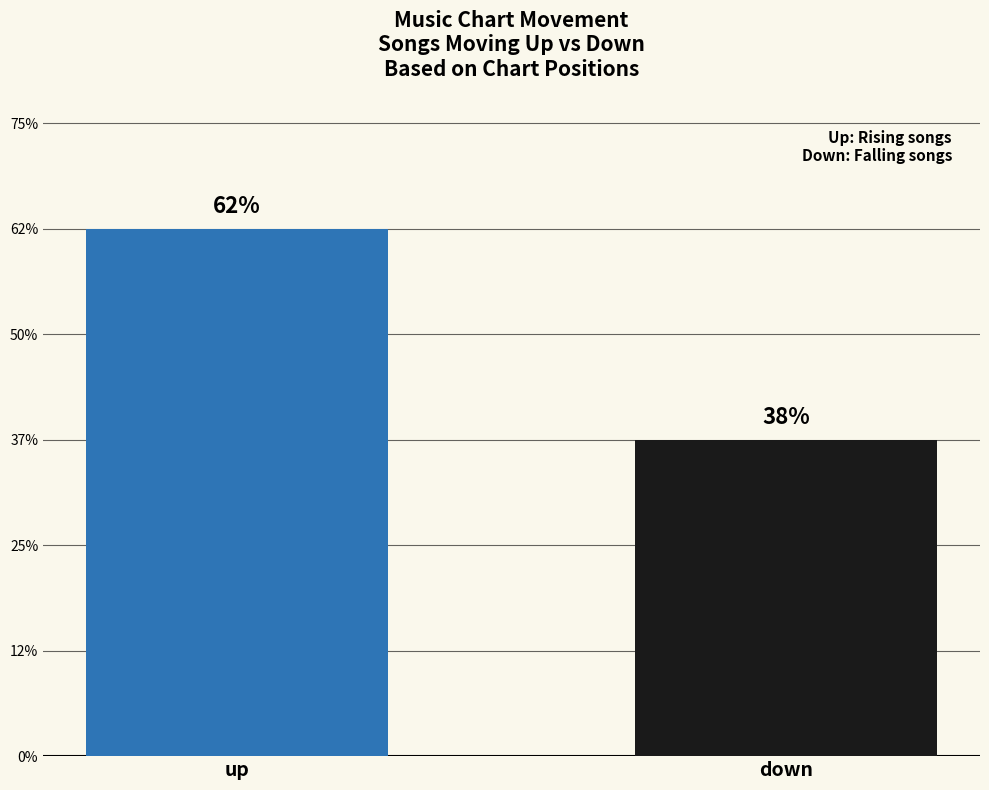

Does the chart contain any negative values?

No